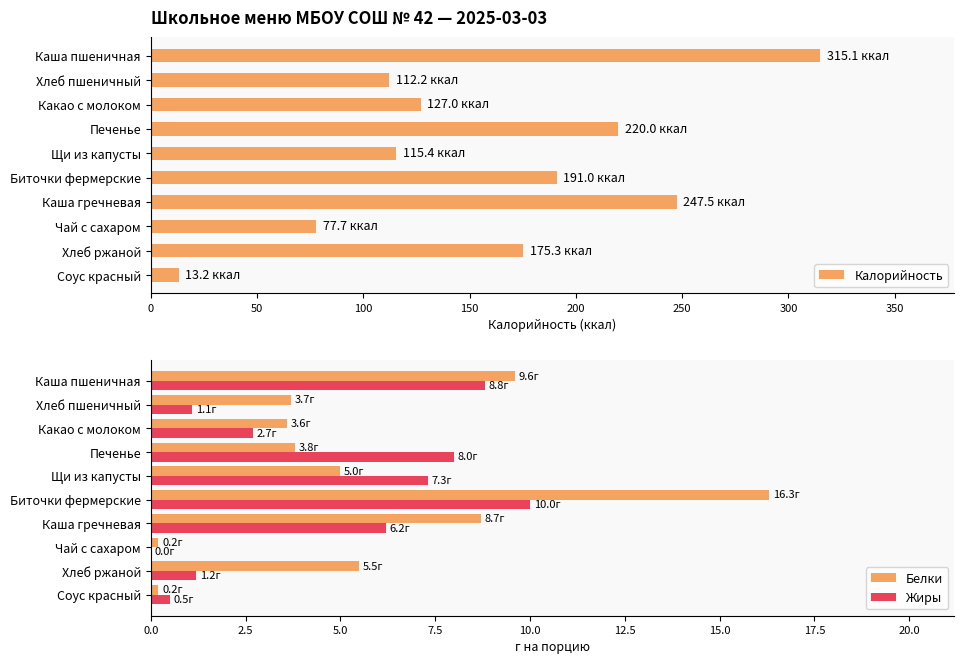

The Калорийность series shows 267.7 at Хлеб ржаной. True or false?

False